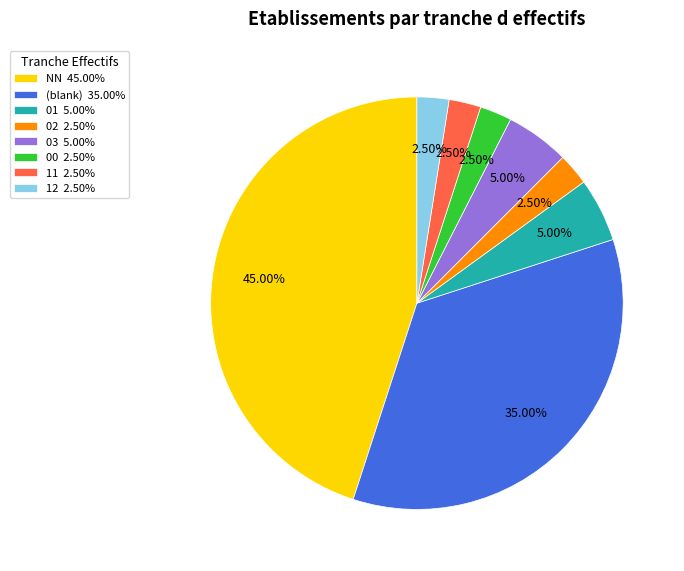

Between 01 5.00% and NN 45.00%, which is larger?

NN 45.00%